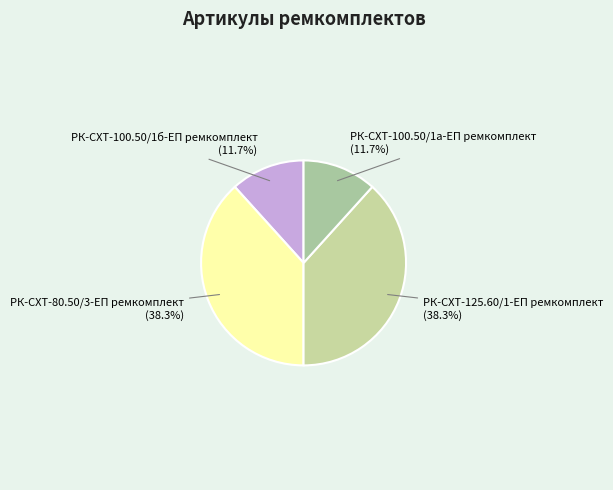

What is the ratio of the value at РК-СХТ-125.60/1-ЕП ремкомплект to the value at РК-СХТ-100.50/1а-ЕП ремкомплект?

3.3